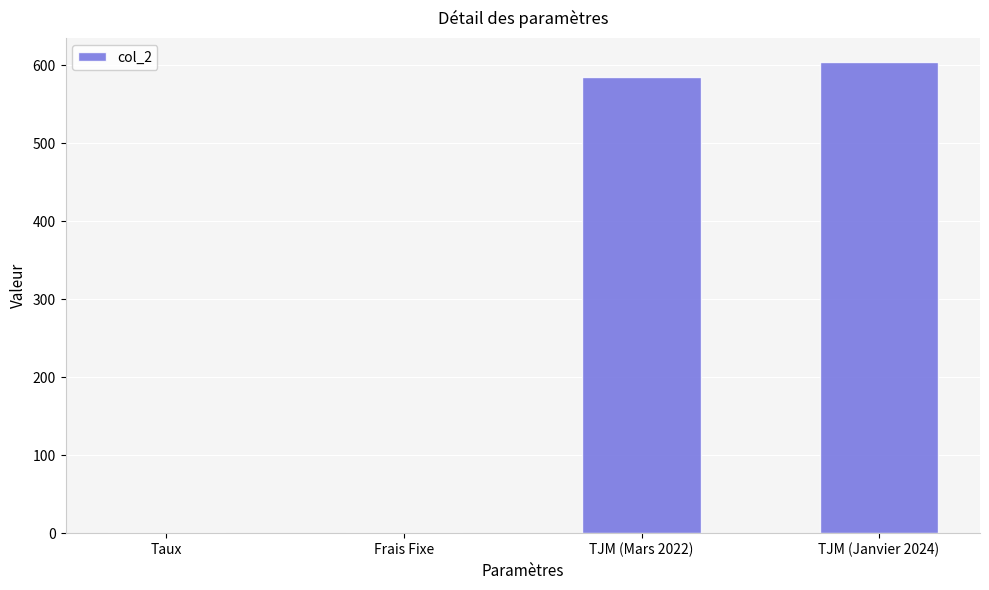

The value at Frais Fixe is 248.8. True or false?

False